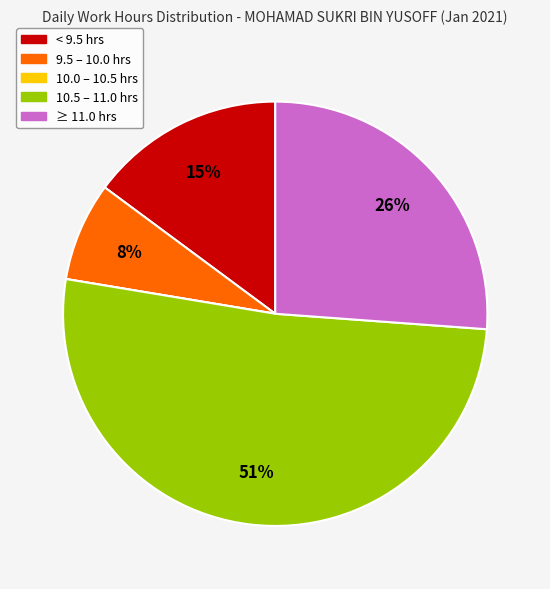

To the nearest percent, what is the difference between the largest and smallest slice percentages?

51%